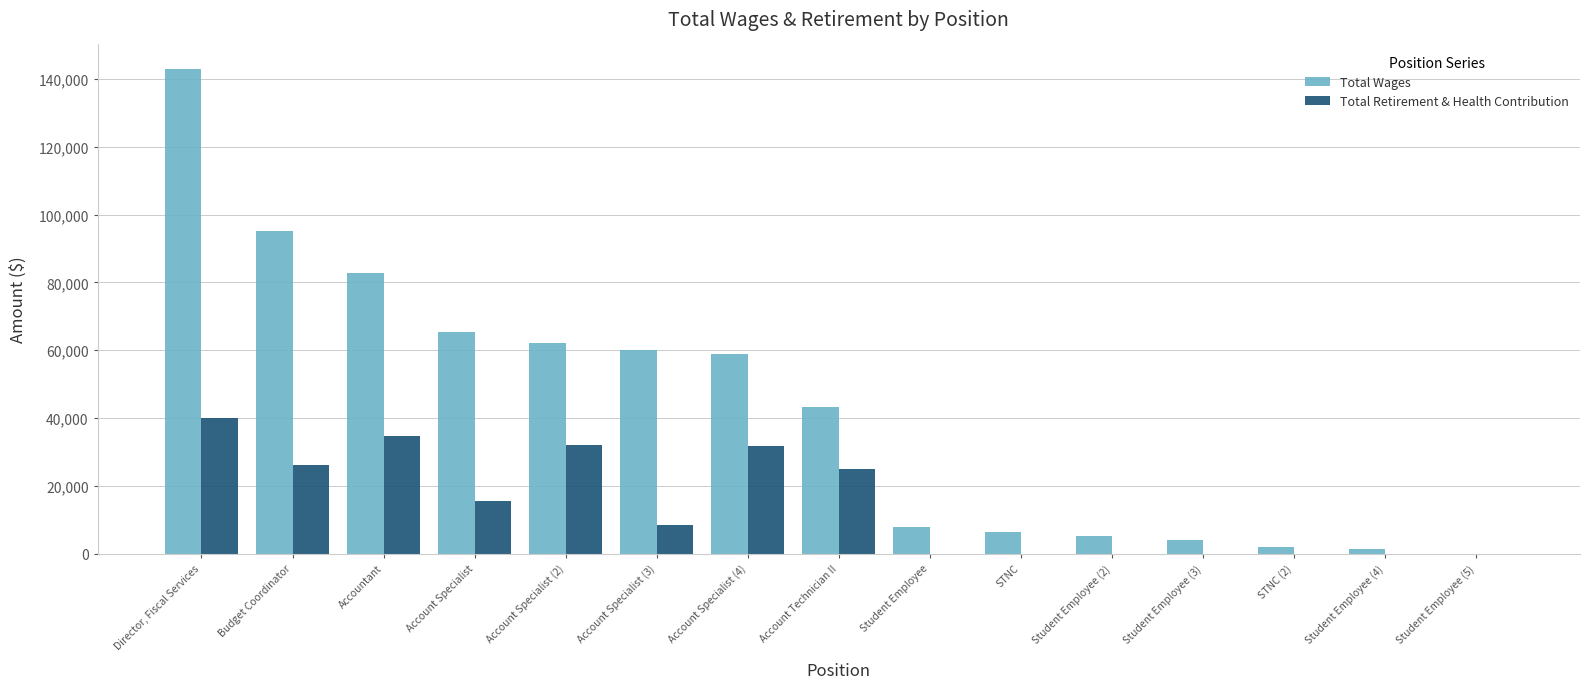

At which label is Total Wages closest to 71529?

Account Specialist